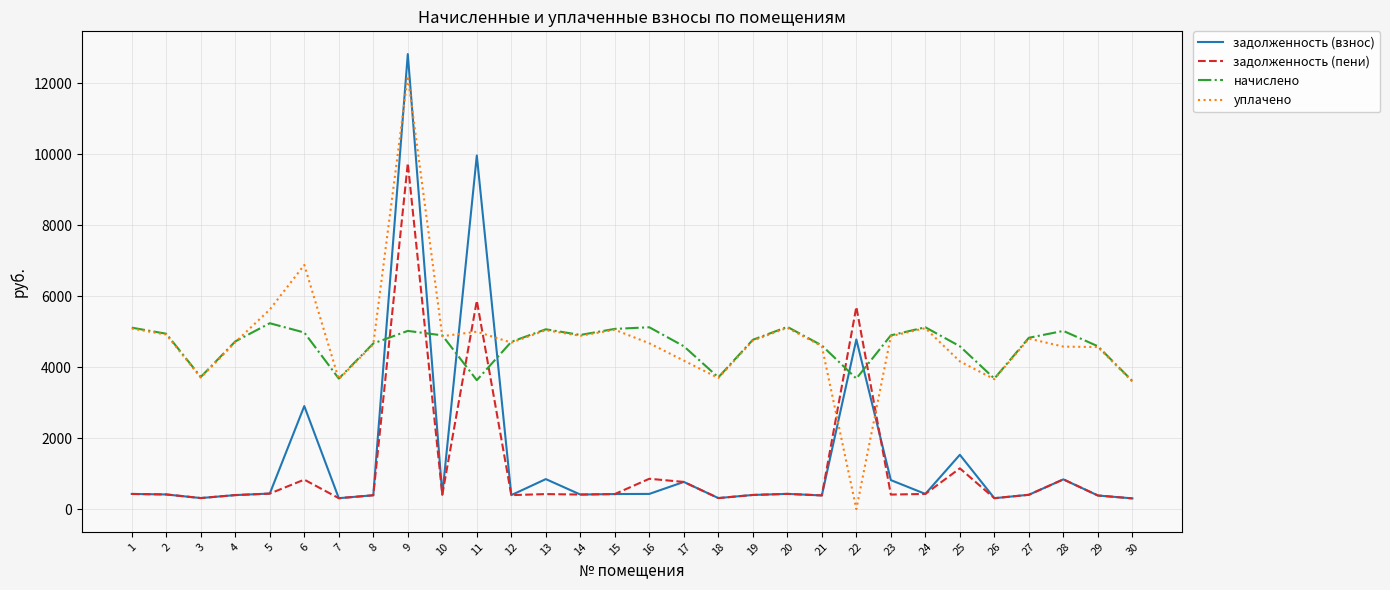

Is it true that задолженность (пени) equals 422.3 at 13?

True